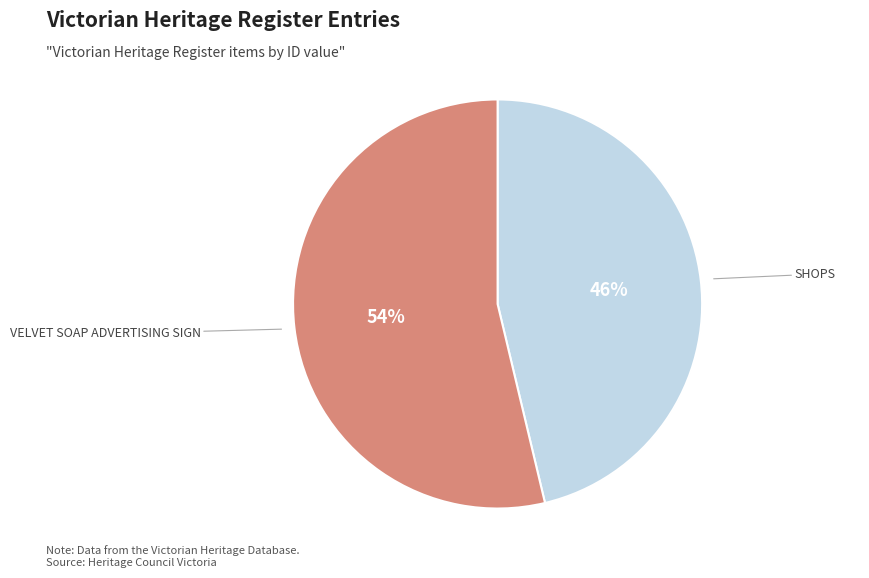

To the nearest percent, what is the average slice percentage?

50%